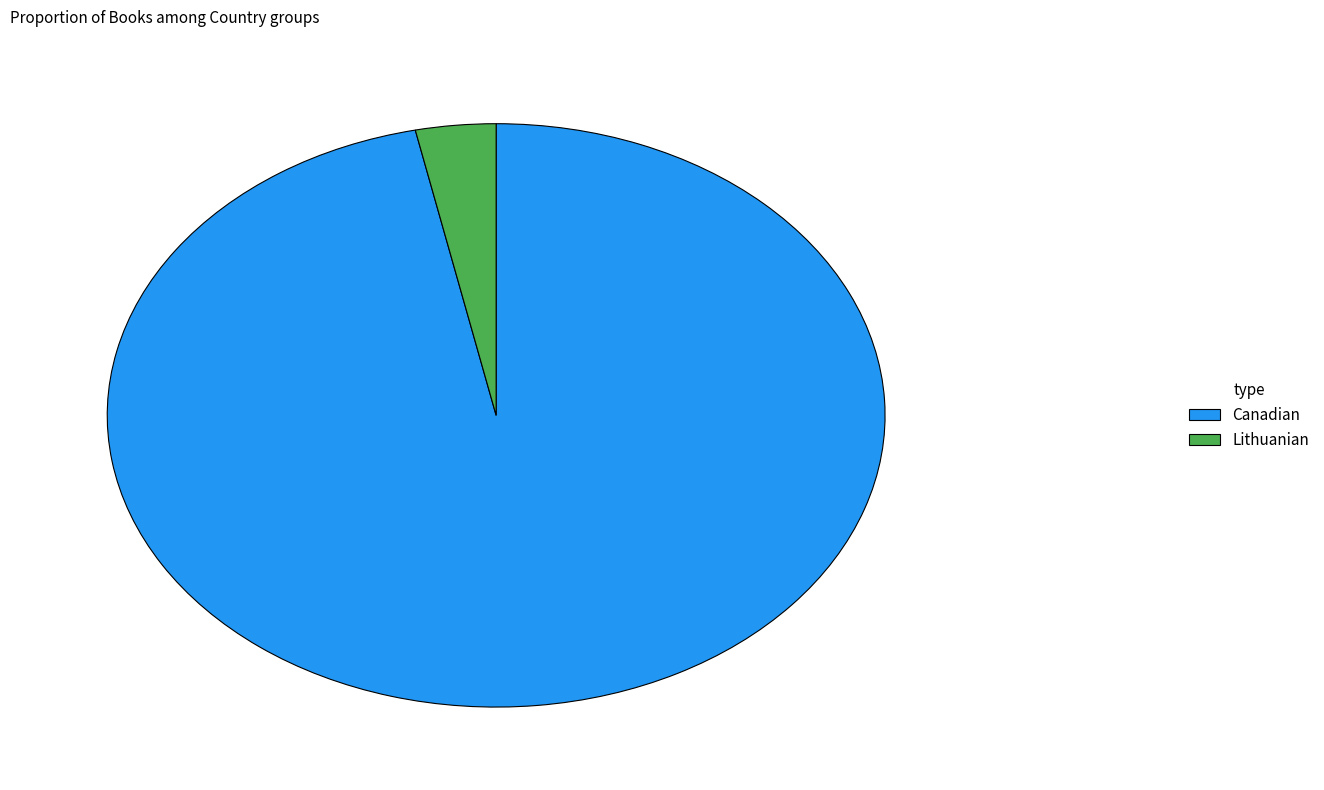

Is the sum of Canadian and Lithuanian greater than half?

Yes